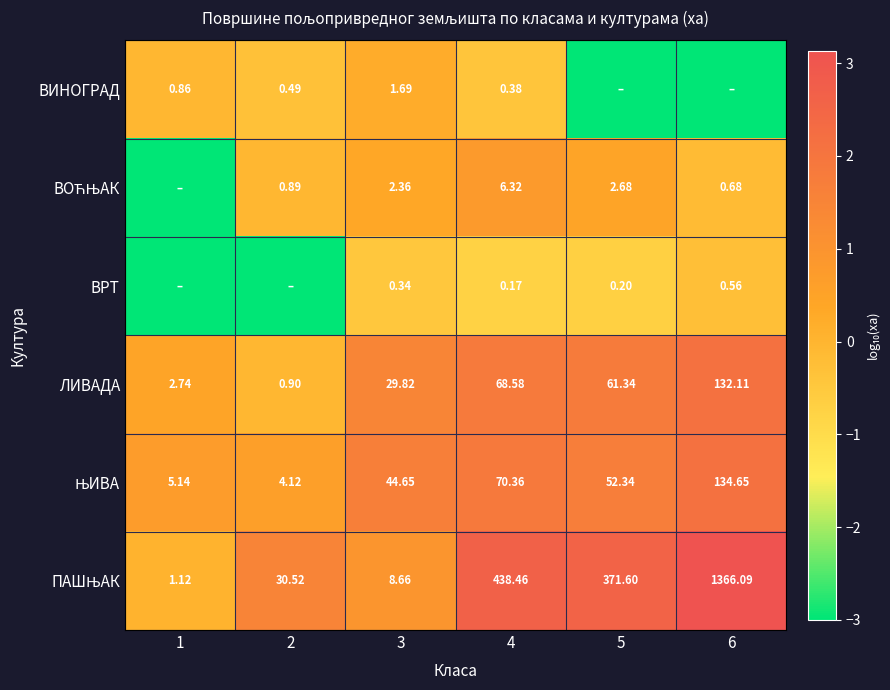

What is the spread (max minus min) of values at 3?

44.3